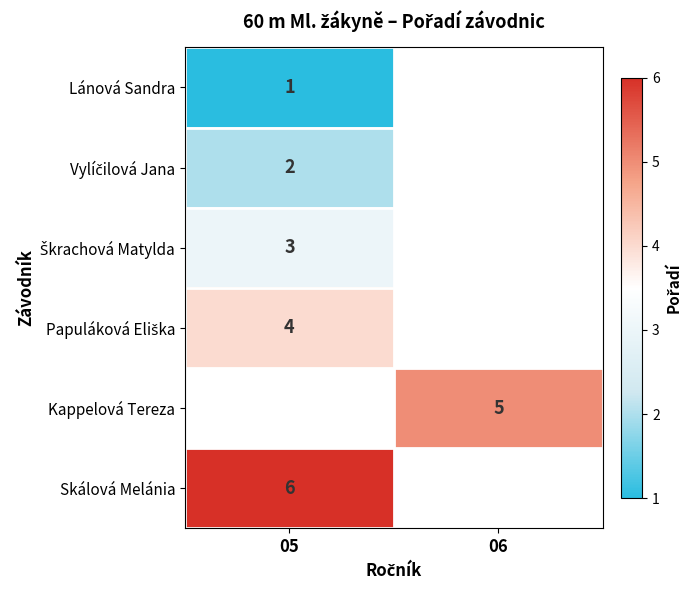

Is the value of Lánová Sandra at 05 greater than the value of Skálová Melánia at 05?

No